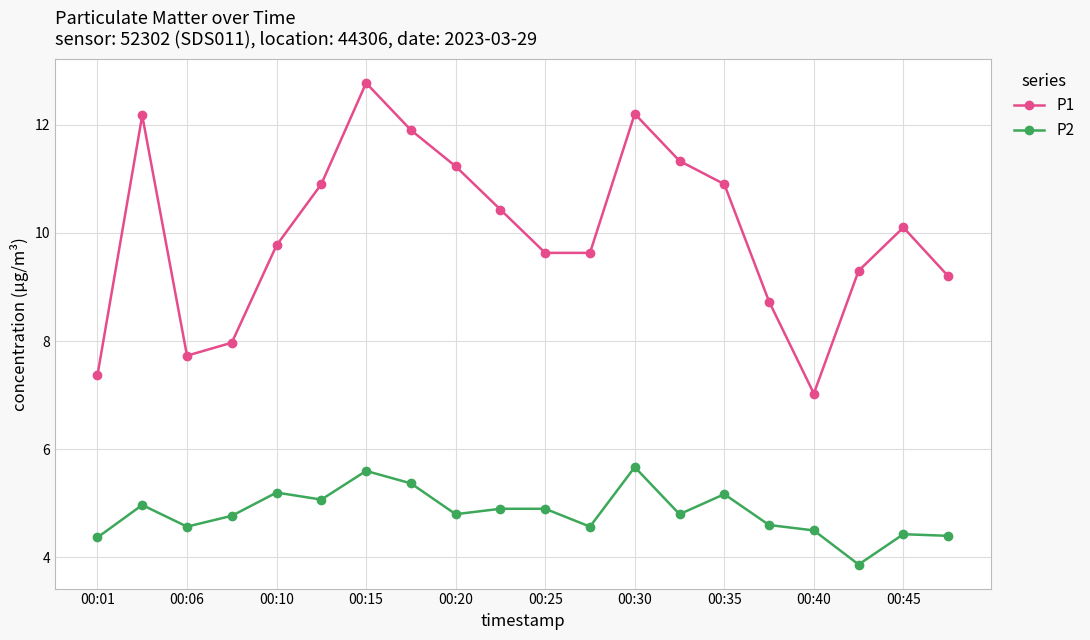

Which series has the largest total across all categories?

P1